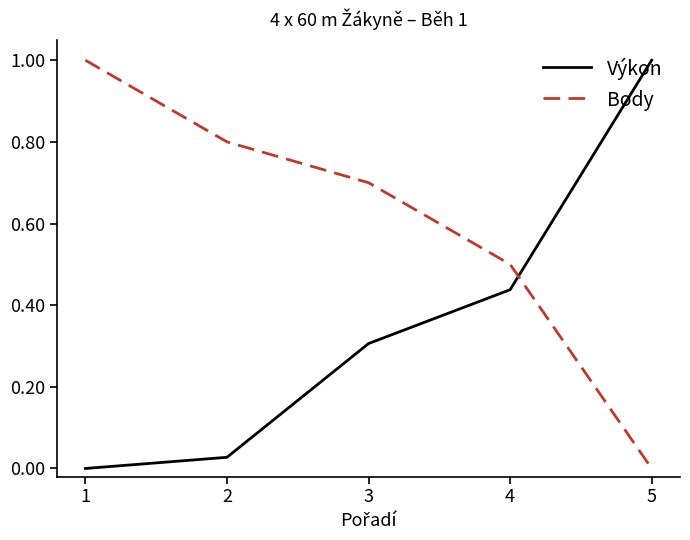

List the labels in order of Výkon value, largest first.

5, 4, 3, 2, 1